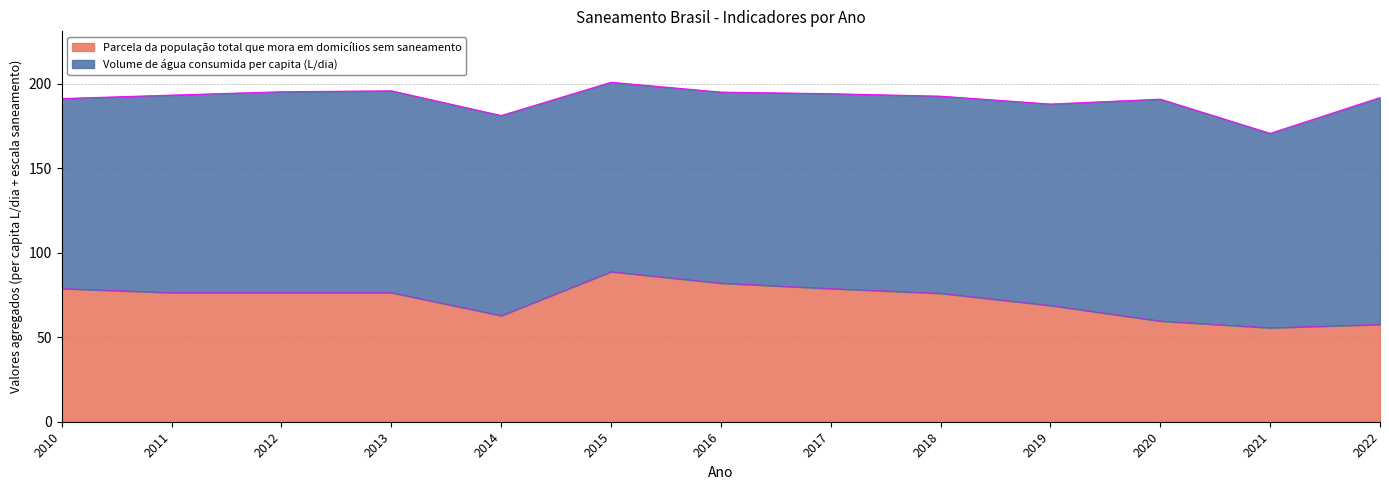

How many interior local valleys (lower than both neighbors) does the data have?

2